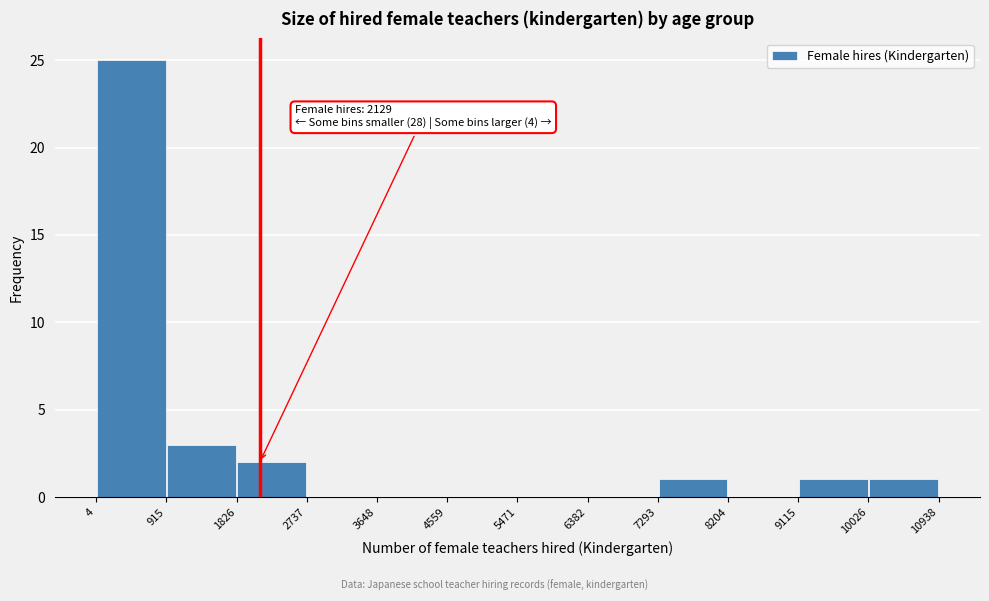

Over which range of the x-axis is the bar tallest?

4 to 915